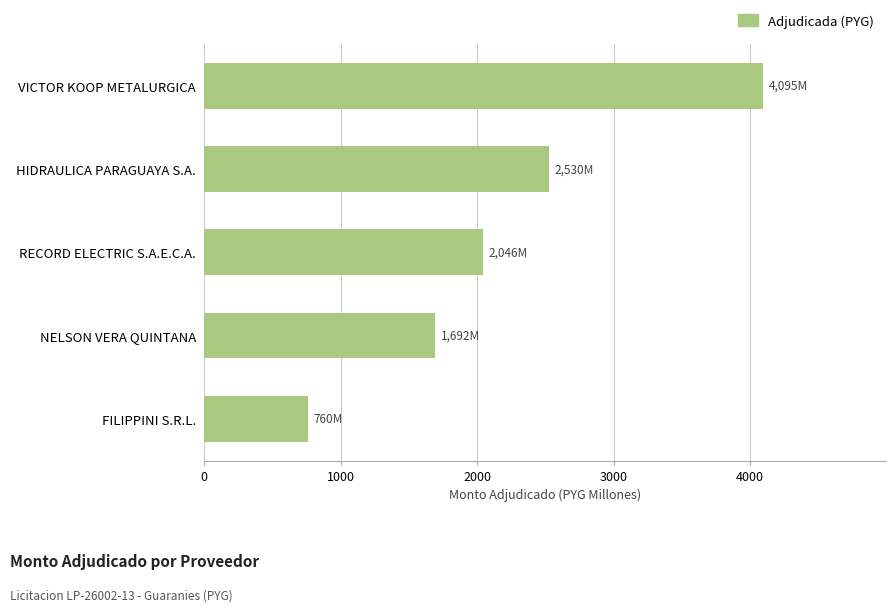

How many values are below 2046?

2